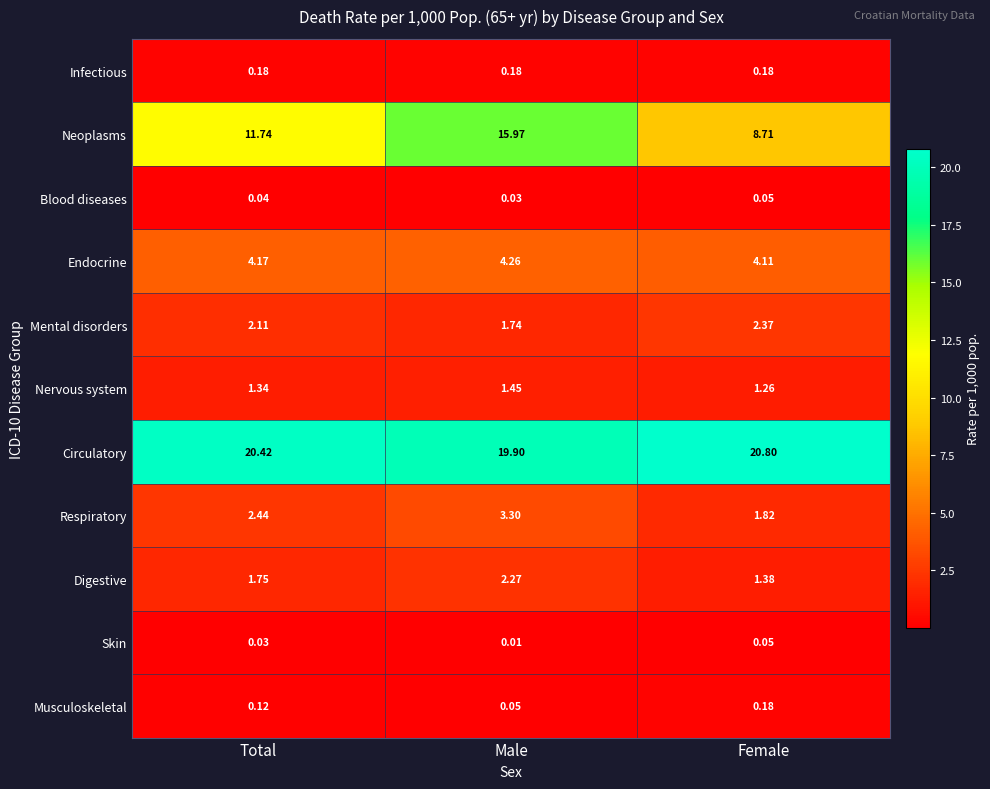

Which series changed the most between Male and Female?

Neoplasms